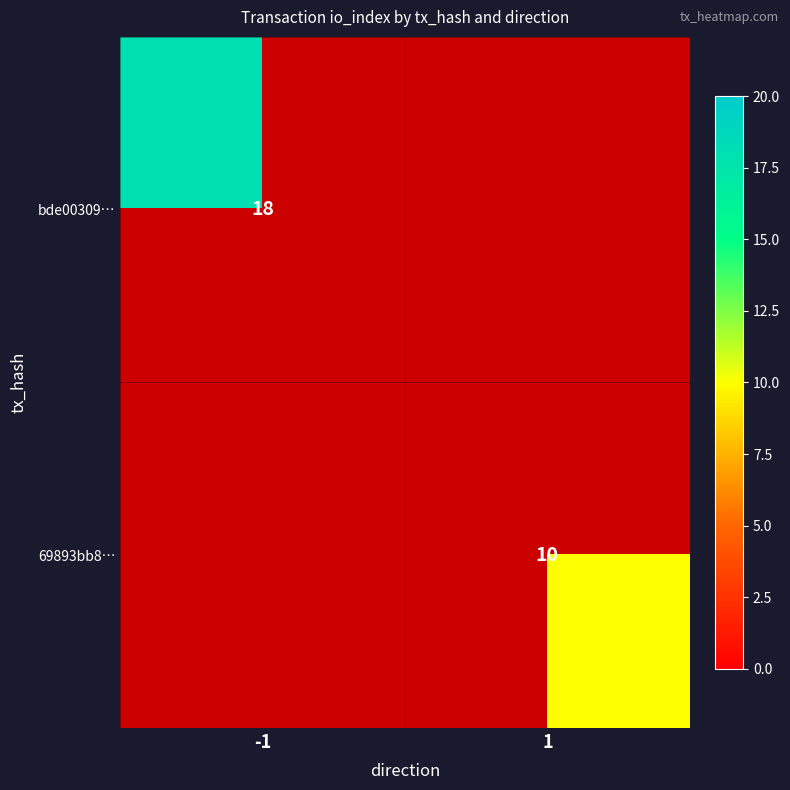

What is the total value across all series at 1?

10